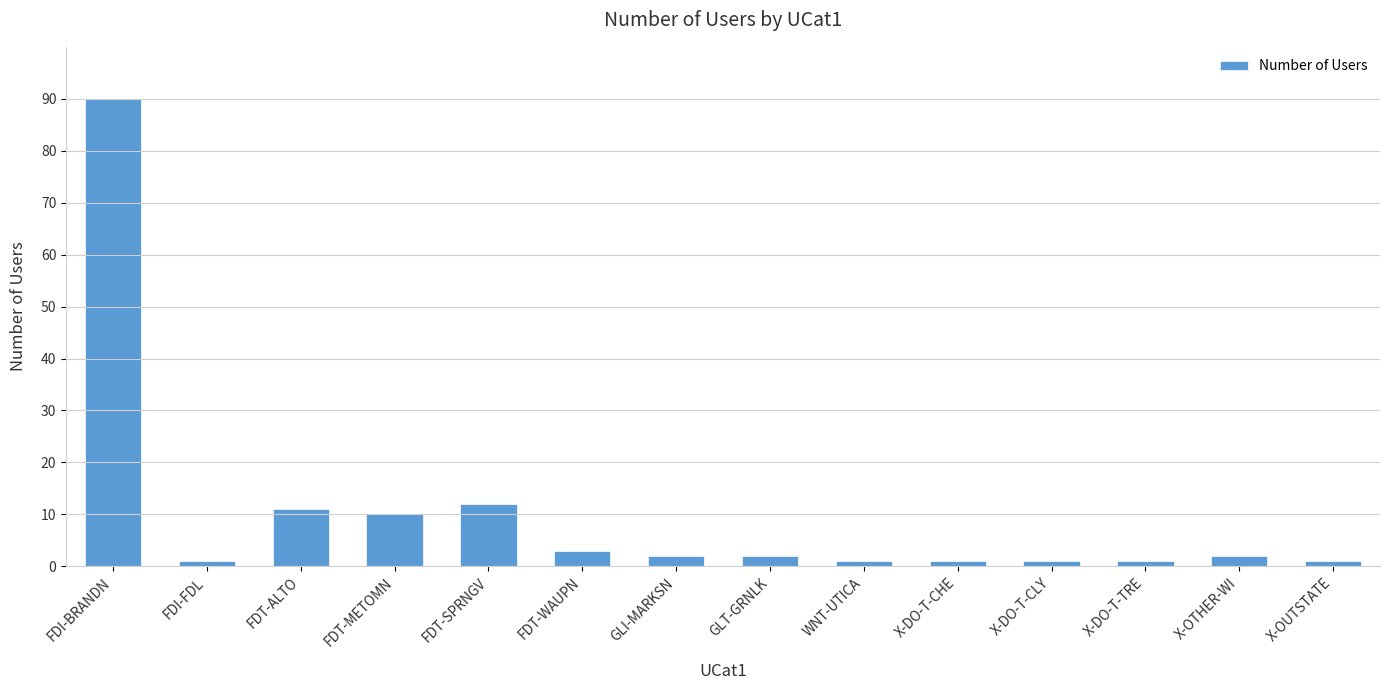

Between X-DO-T-CHE and FDT-METOMN, which is larger?

FDT-METOMN